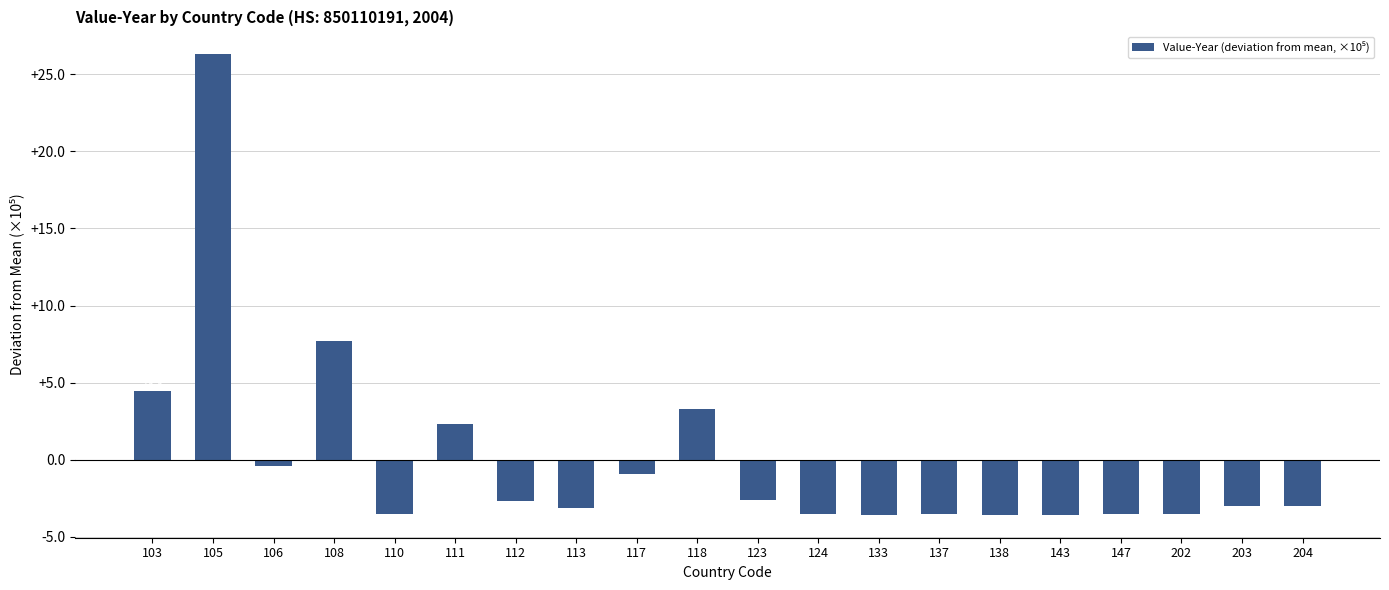

Which category has the highest value across all series?

105